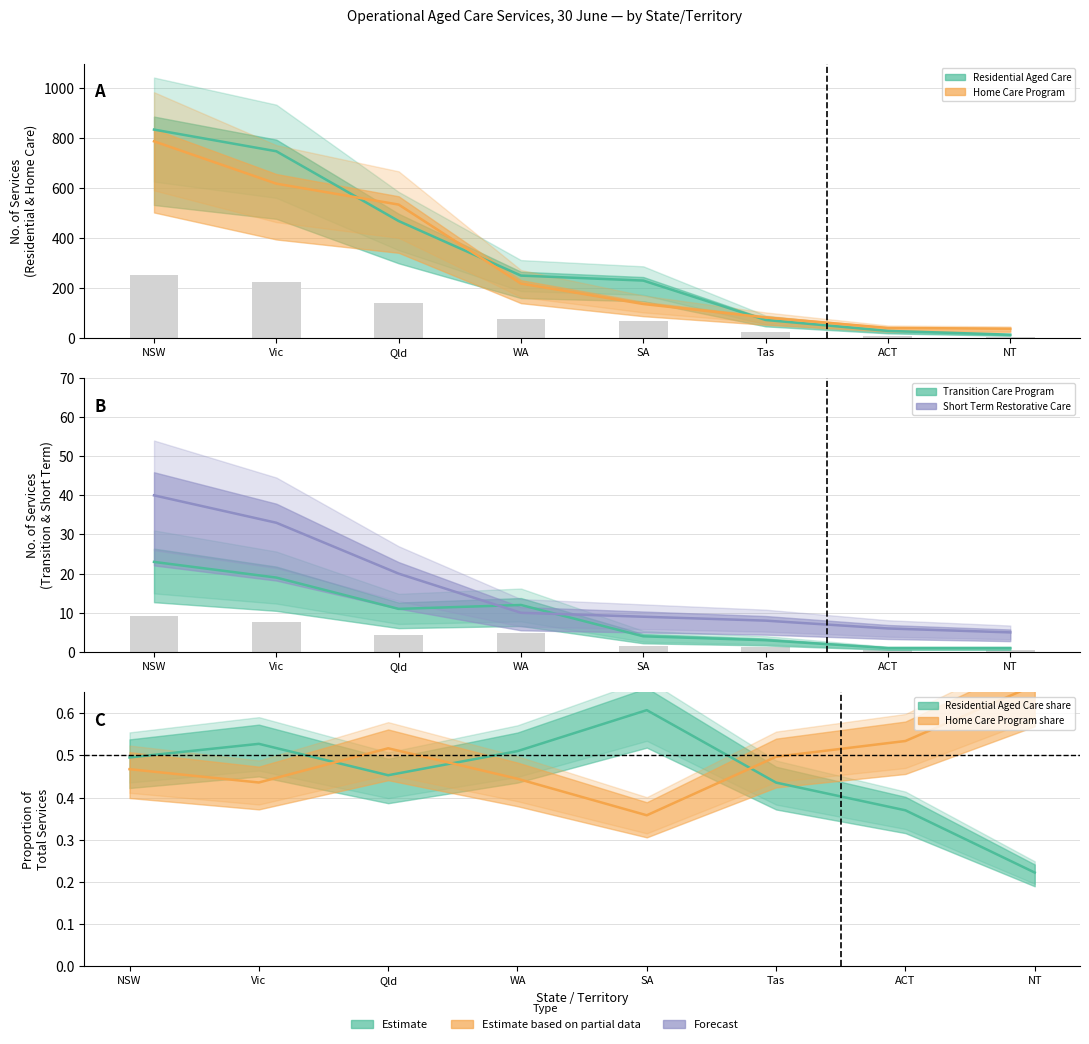

What is the minimum value for Home Care Program?

36